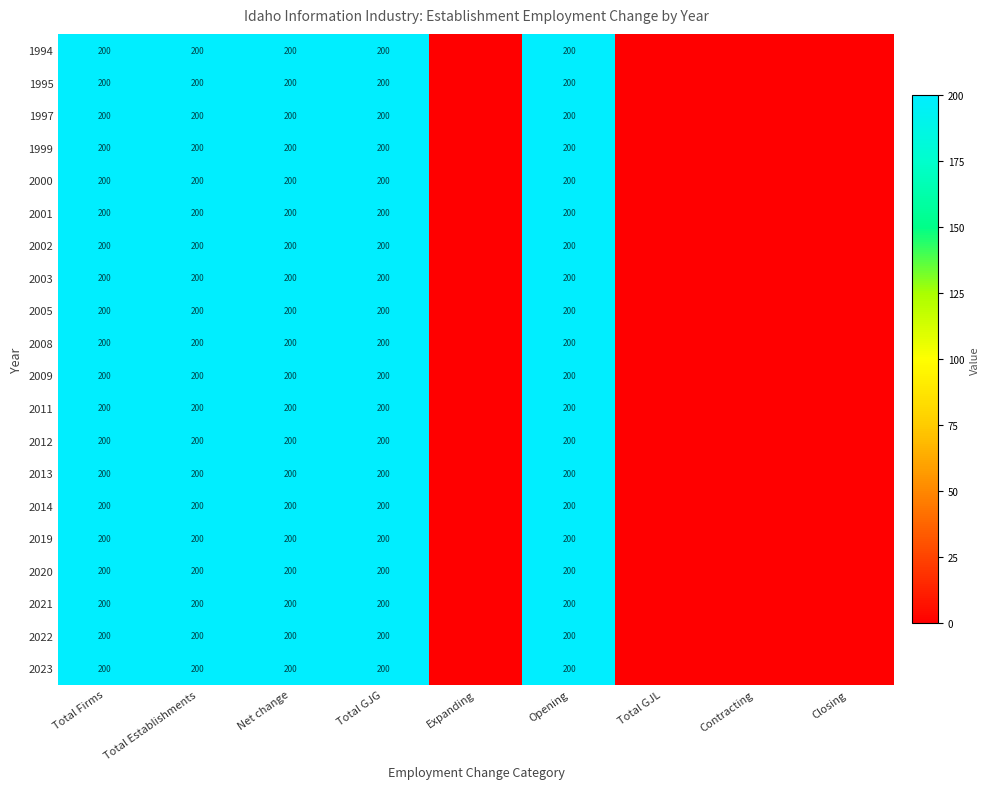

The value of 2012 at Total GJG is 271. True or false?

False